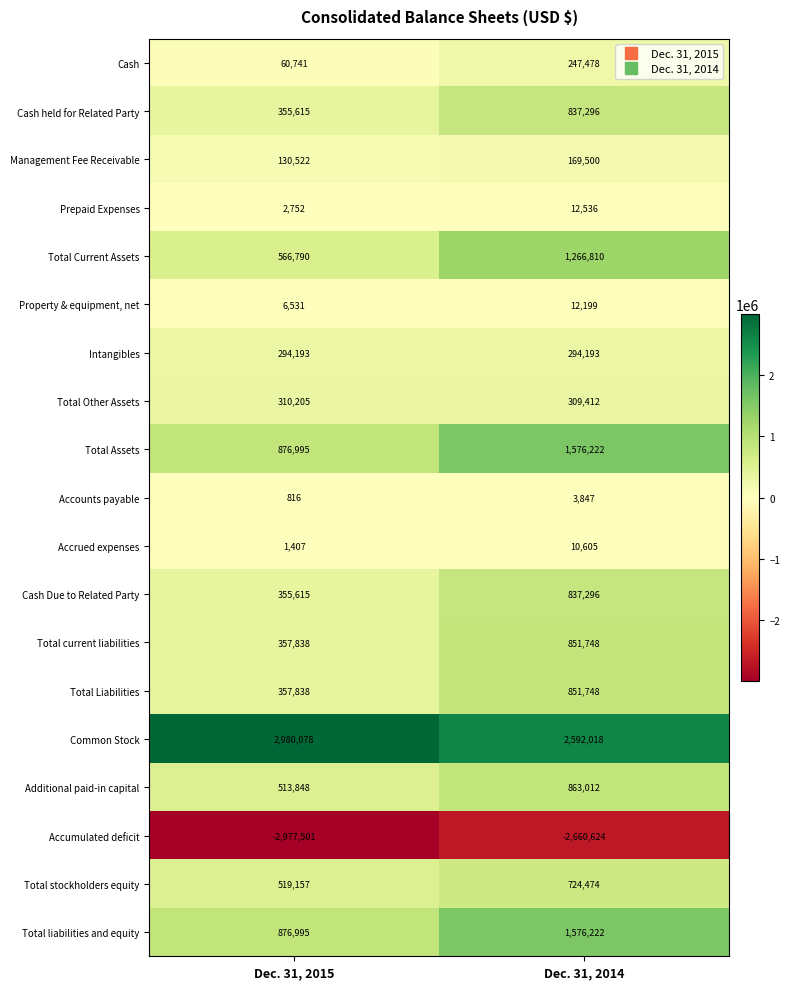

What value does the Accounts payable series have at Dec. 31, 2014?

3847